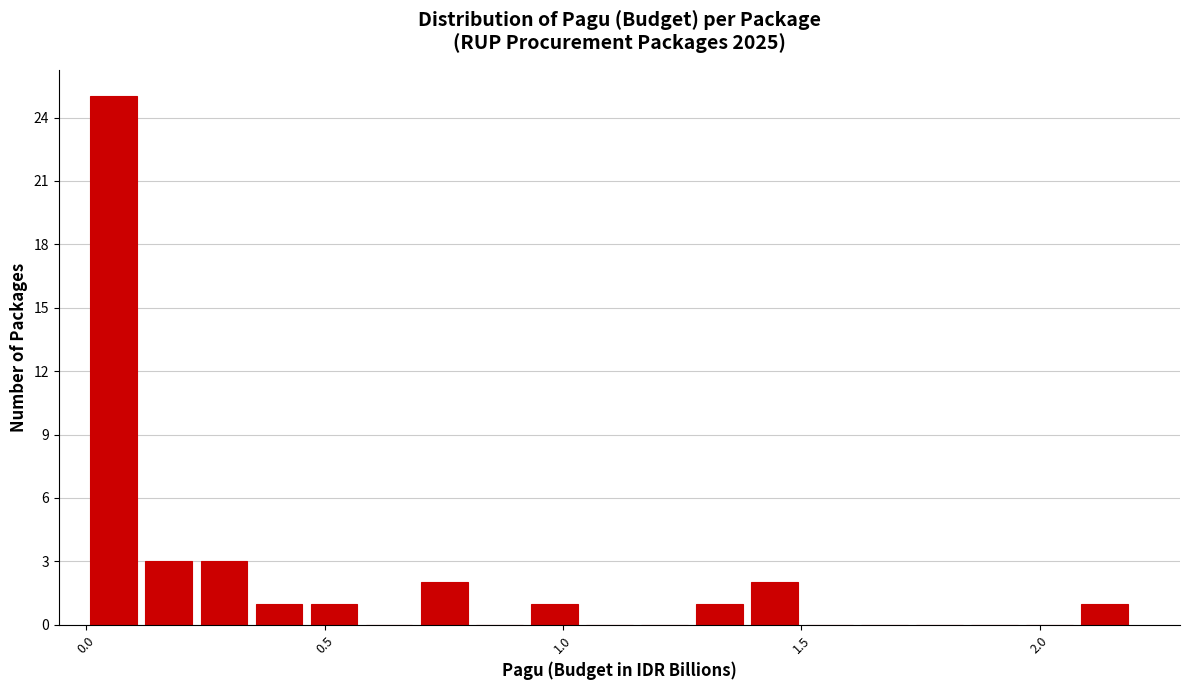

Around what value on the x-axis is the tallest bar? Give the approximate position of its centre, as read against the axis.

0.05